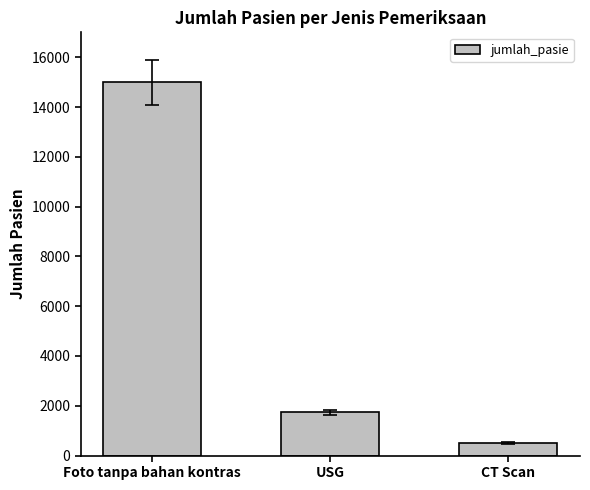

True or false: the data shows 499 at CT Scan.

True